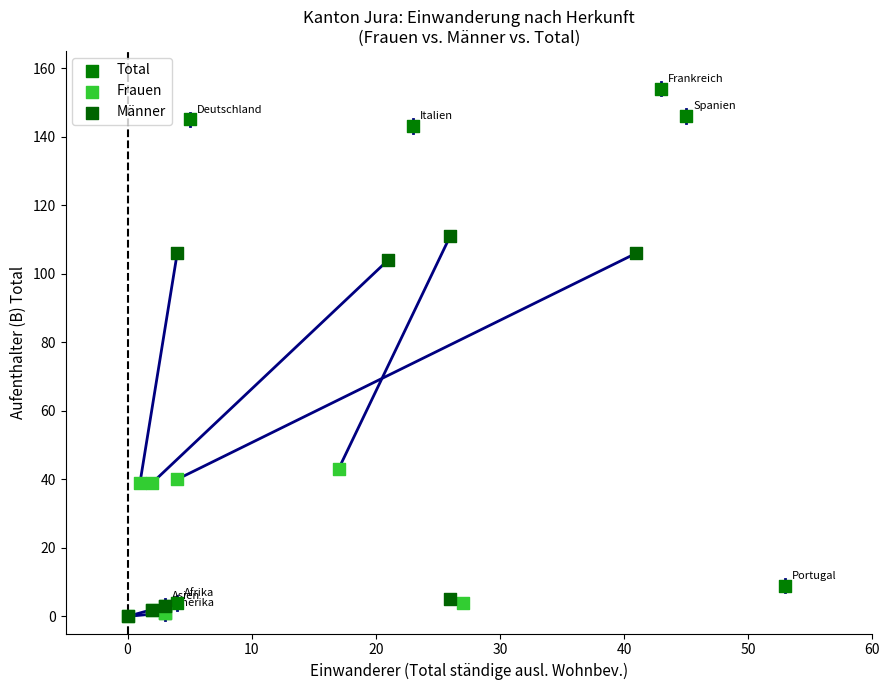

Which series has the widest spread of Y values?

Total